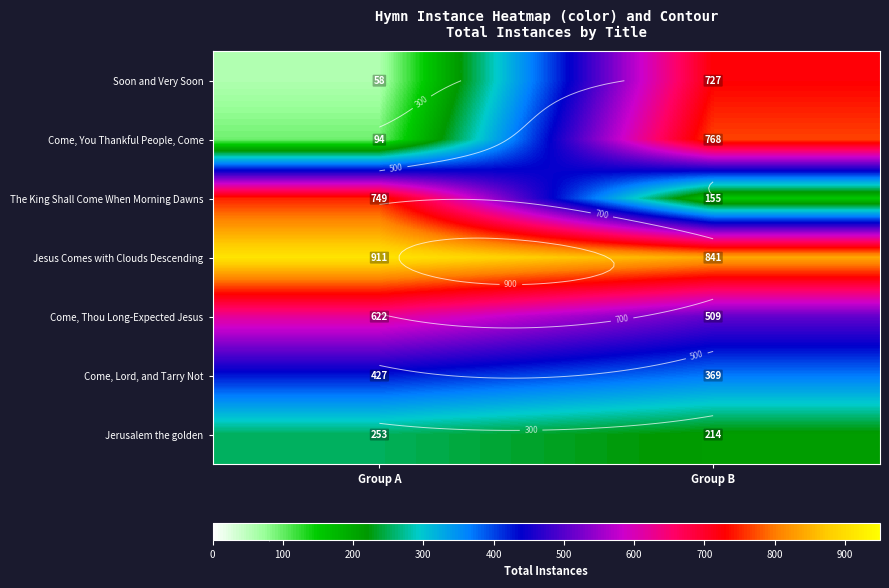

Rank the categories by Jerusalem the golden value from lowest to highest.

Group B, Group A